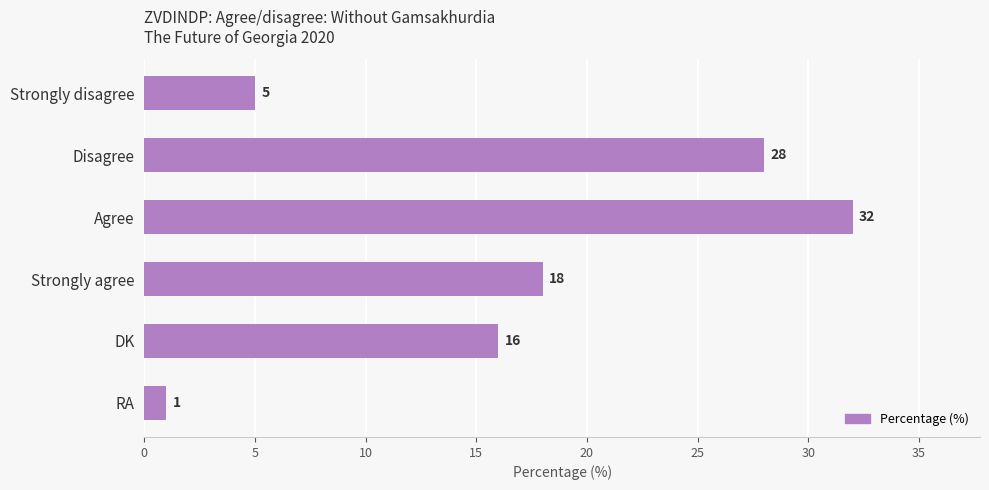

Rank the categories by value from lowest to highest.

RA, Strongly disagree, DK, Strongly agree, Disagree, Agree